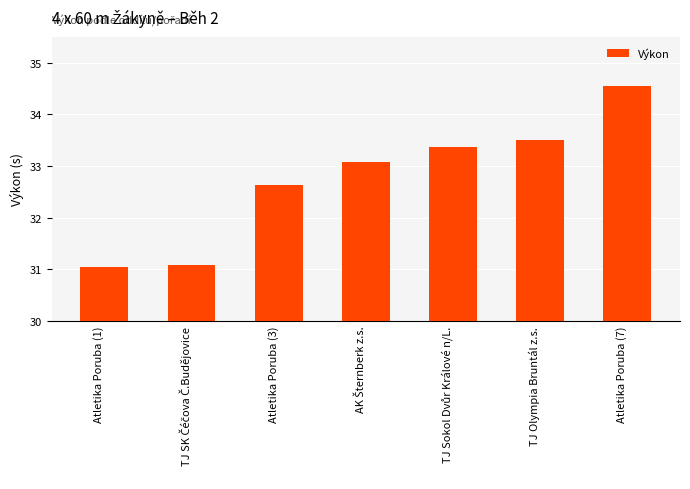

Is it true that the value at Atletika Poruba (1) is 54.2?

False